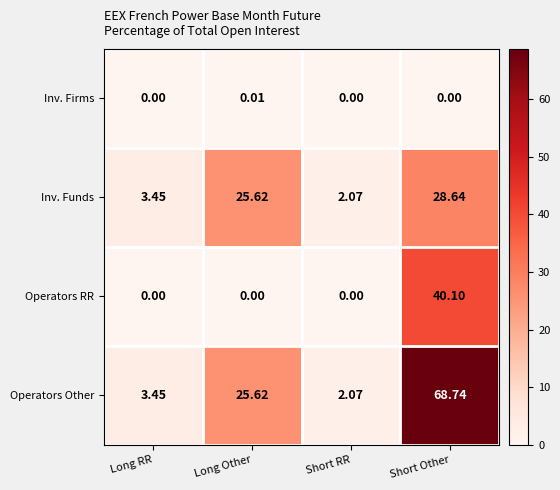

At which category does the chart reach its peak across all series?

Short Other